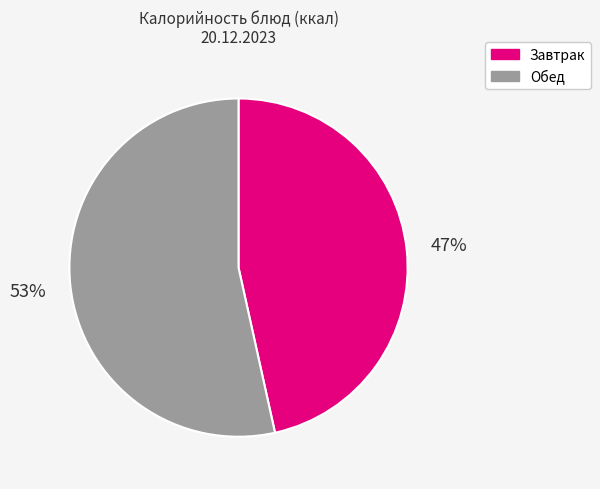

Combined, do Завтрак and Обед account for over 50%?

Yes